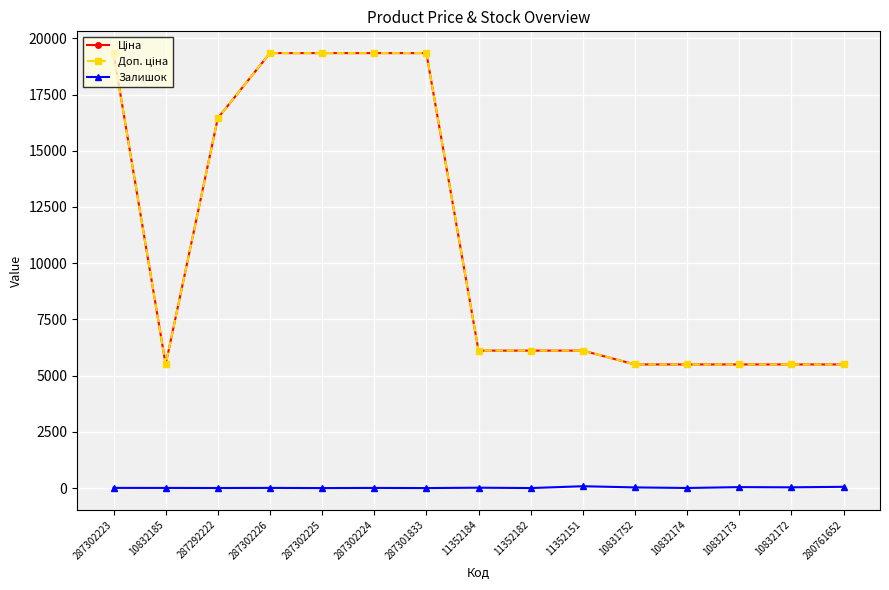

At which label does Ціна reach its minimum?

10832185